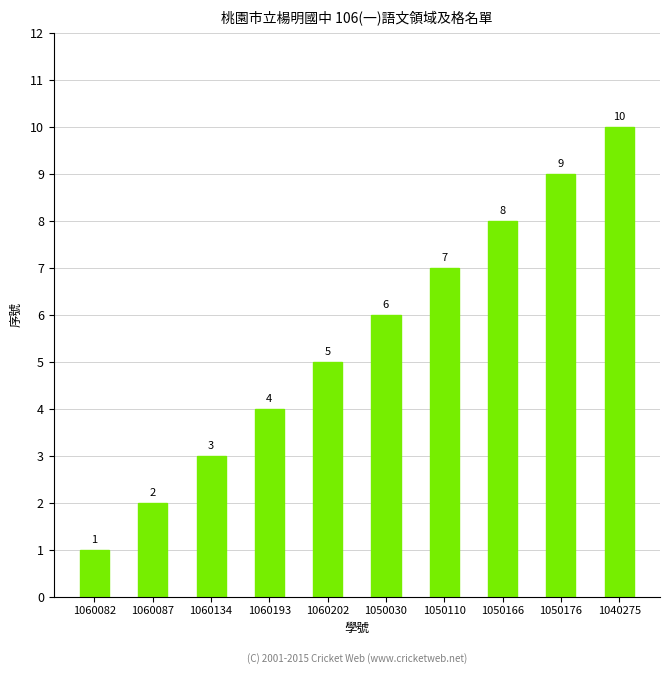

What is the change in value from 1050110 to 1040275?

+3